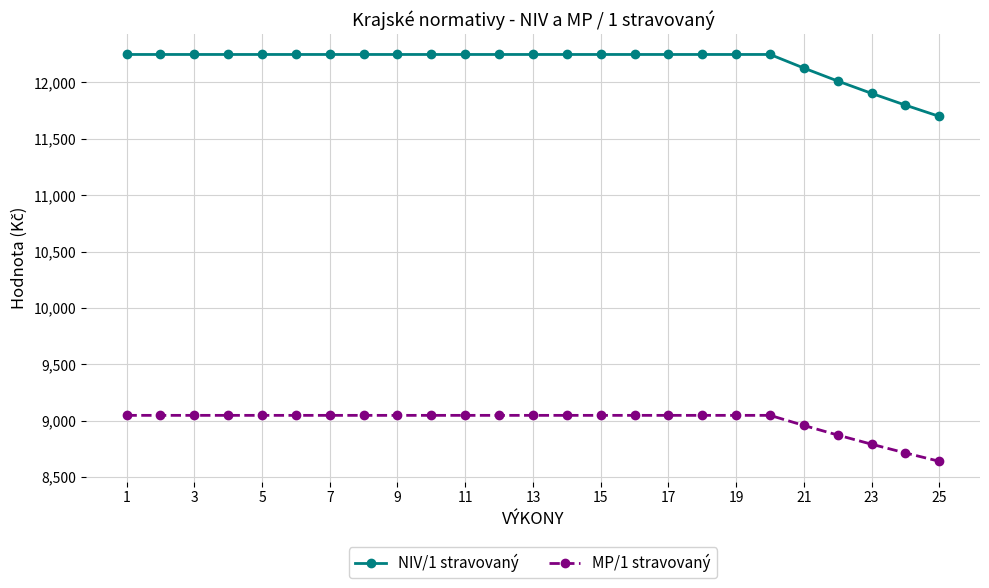

Which series has the widest spread of values?

NIV/1 stravovaný